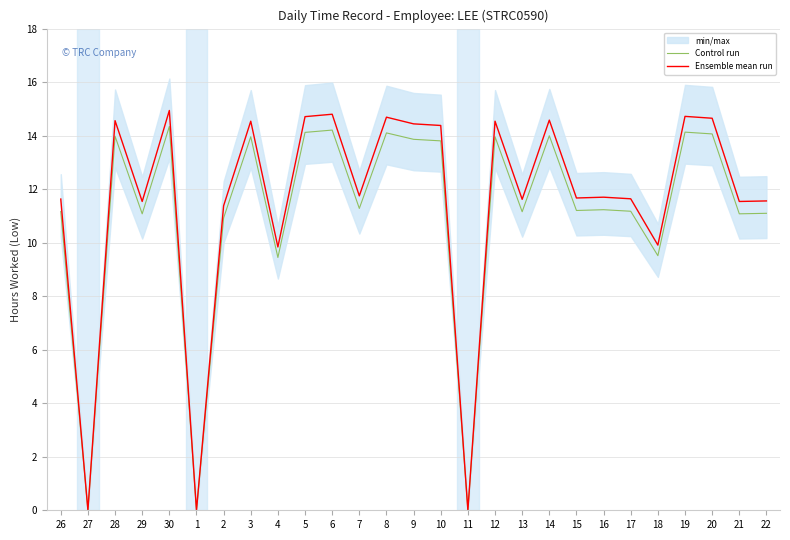

What is the total value across all series at 29?

22.6